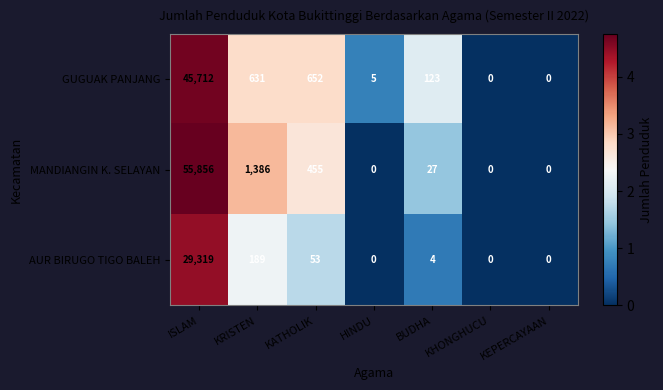

The MANDIANGIN K. SELAYAN series shows -23107 at KHONGHUCU. True or false?

False